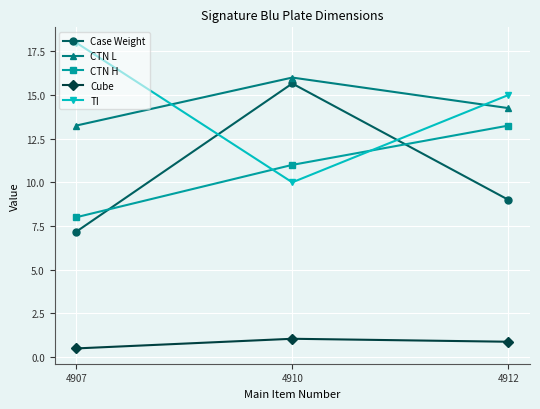

The CTN H series shows 3.2 at 4907. True or false?

False